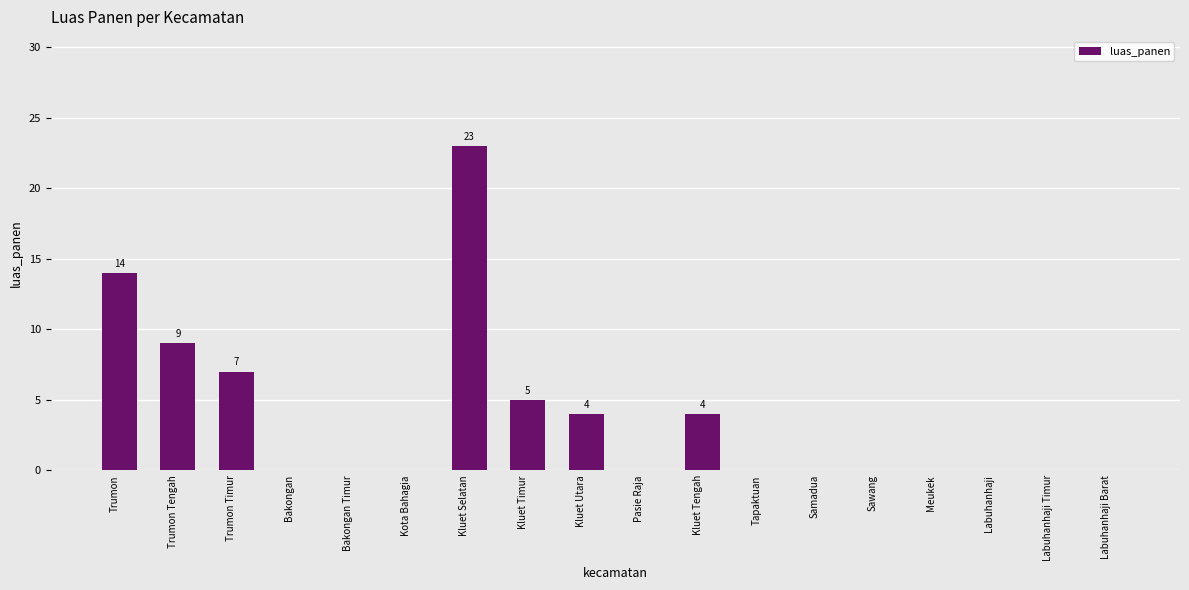

At which label is the value closest to 11?

Trumon Tengah